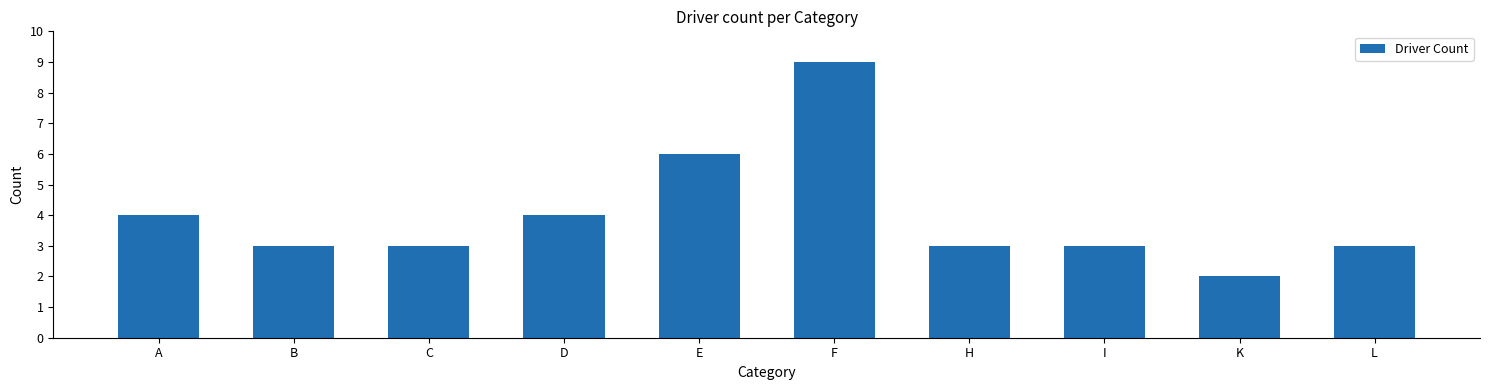

Where does the data first go above 3?

A